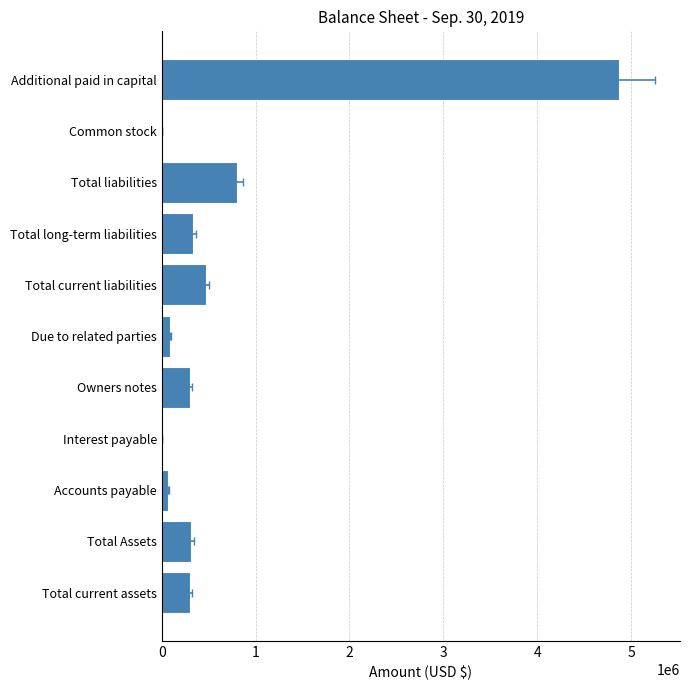

Where does the data first go above 301423?

Total Assets